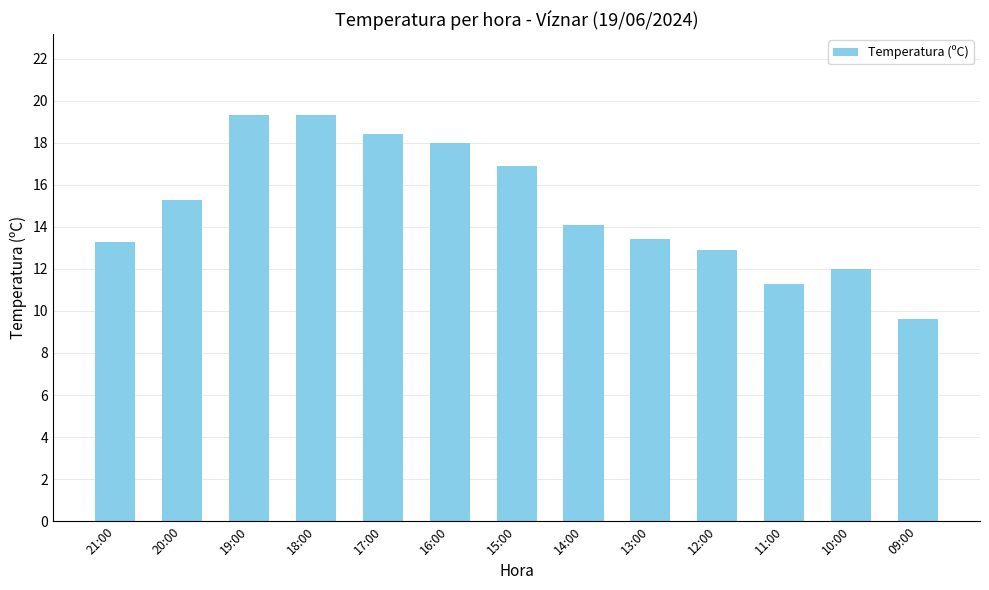

How many data points are above 14?

7